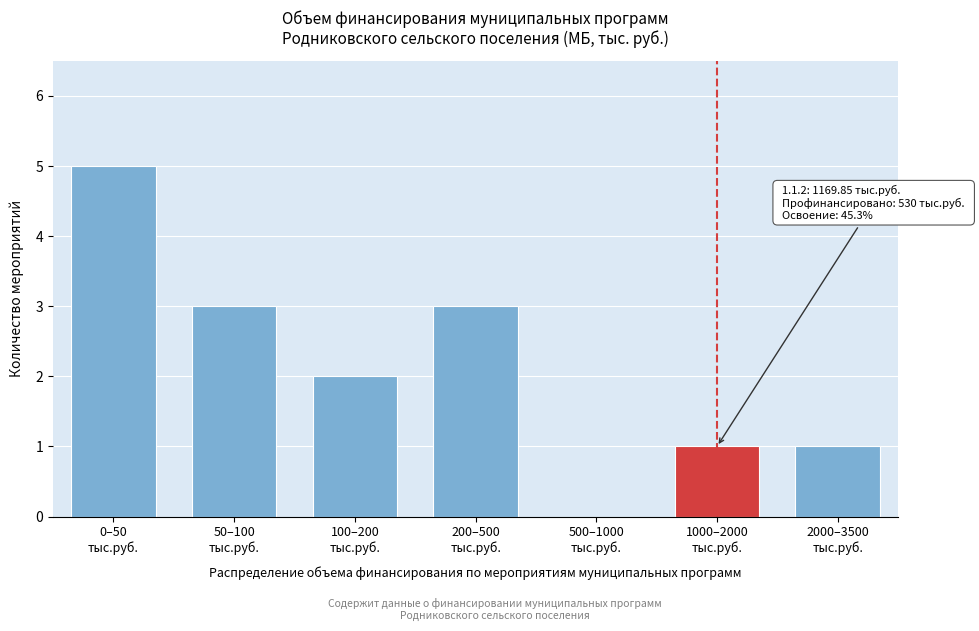

What is the sum of all values?

15